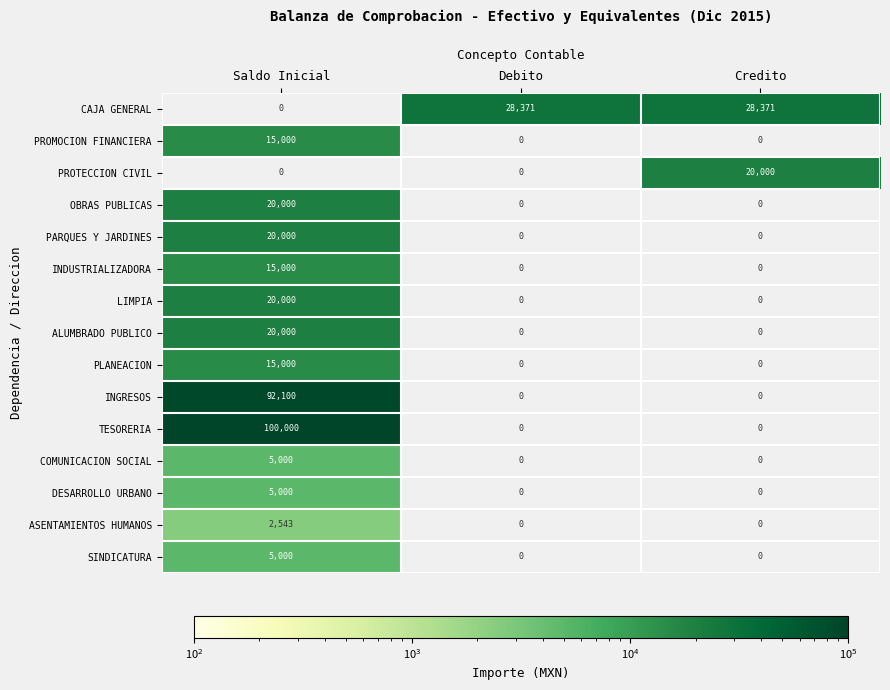

How many ALUMBRADO PUBLICO values are between 0 and 20000?

3